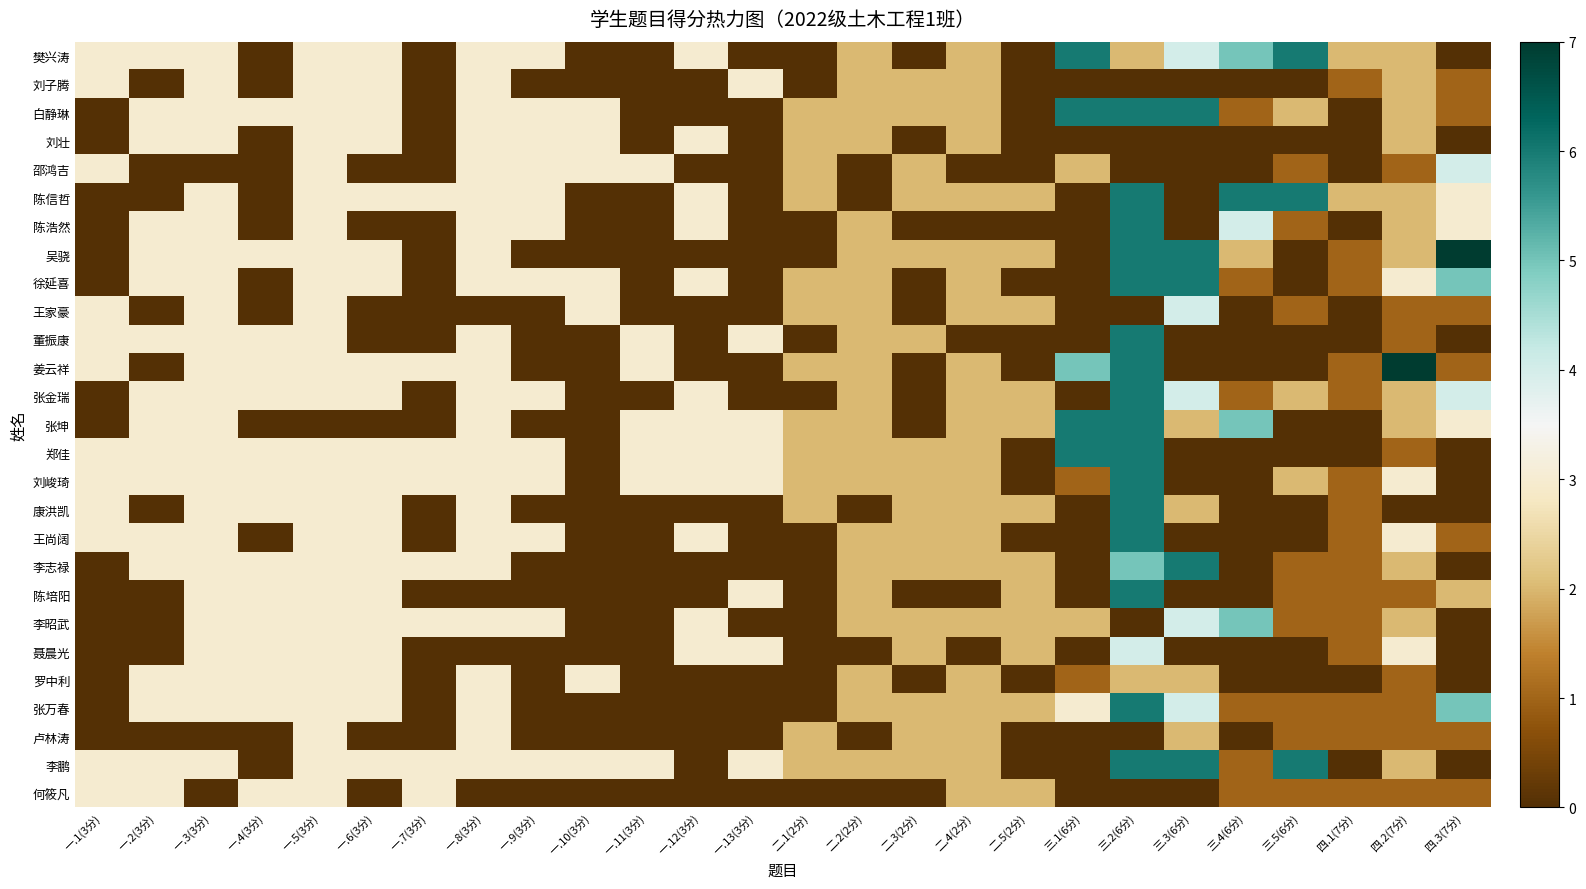

Which series has the widest spread of values?

吴骁